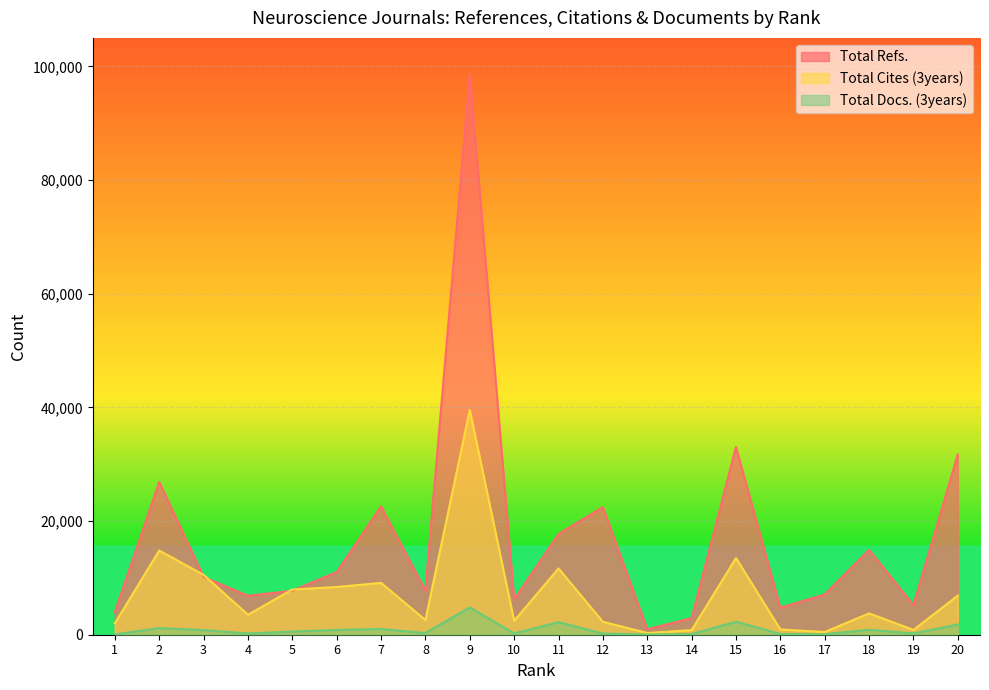

True or false: Total Cites (3years) has a value of 16272 at 7.

False